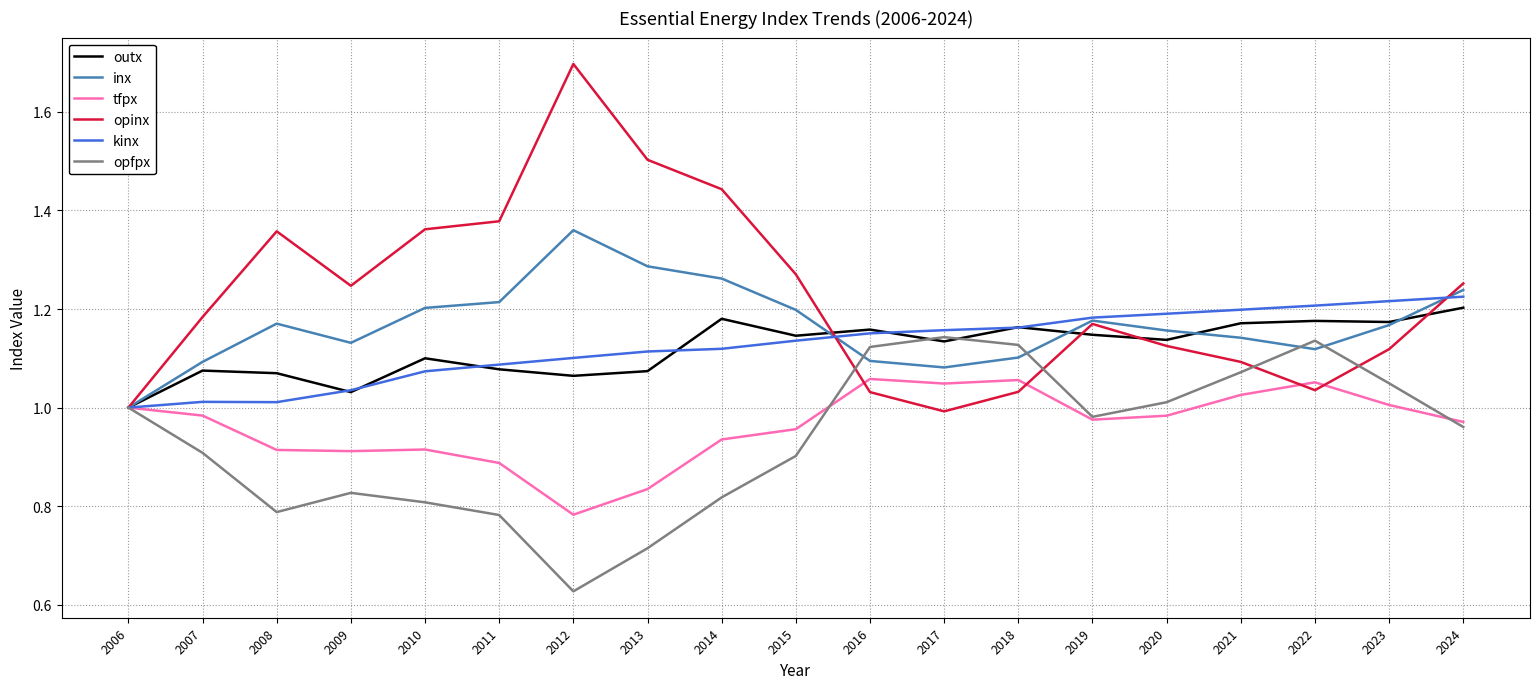

The value of opfpx at 2021 is 1.1. True or false?

True